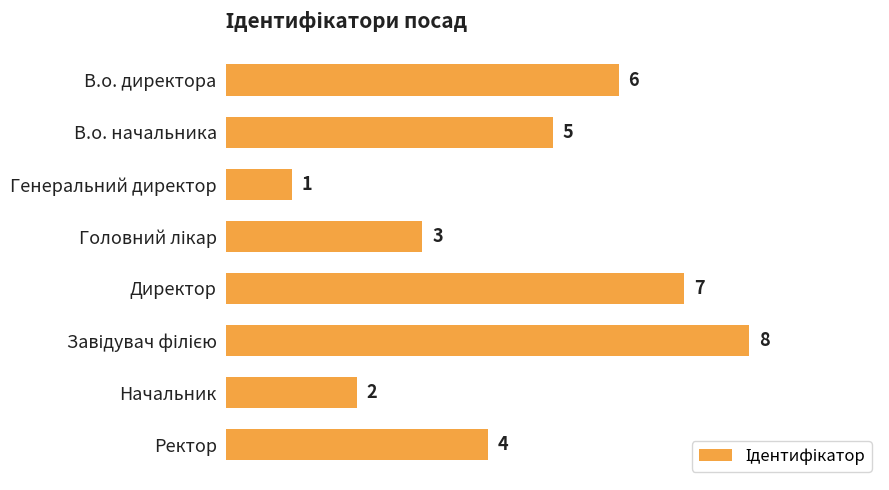

True or false: the data shows 4 at Ректор.

True